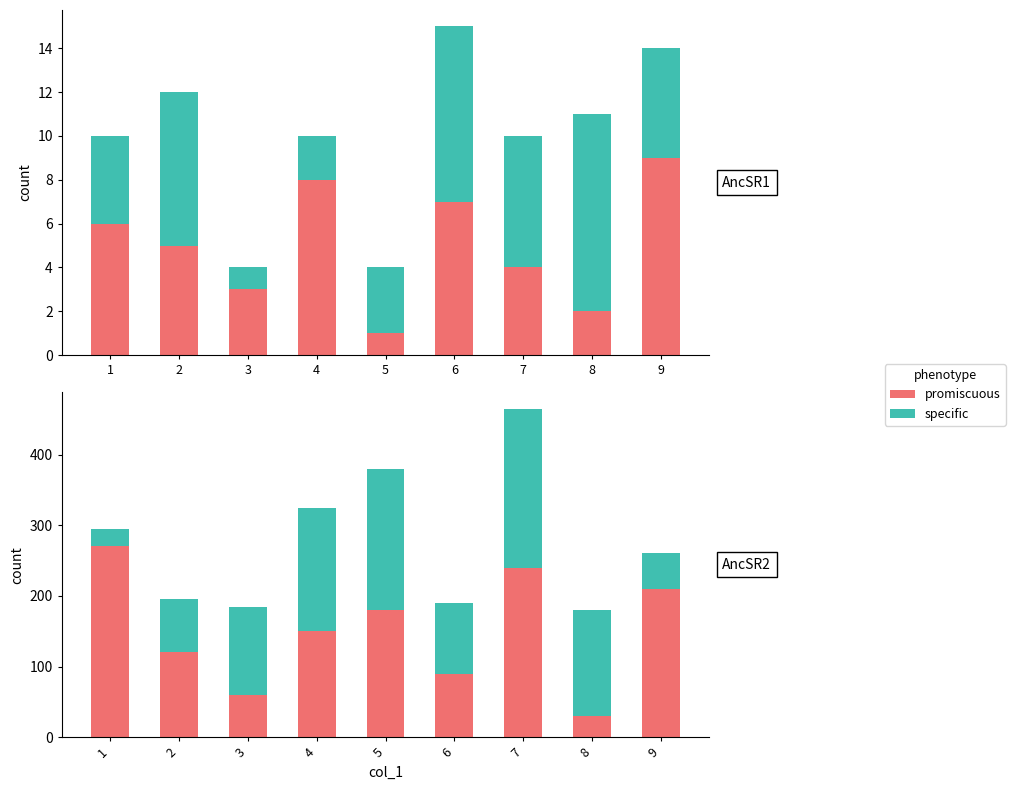

Is it true that specific equals 104 at 8?

False